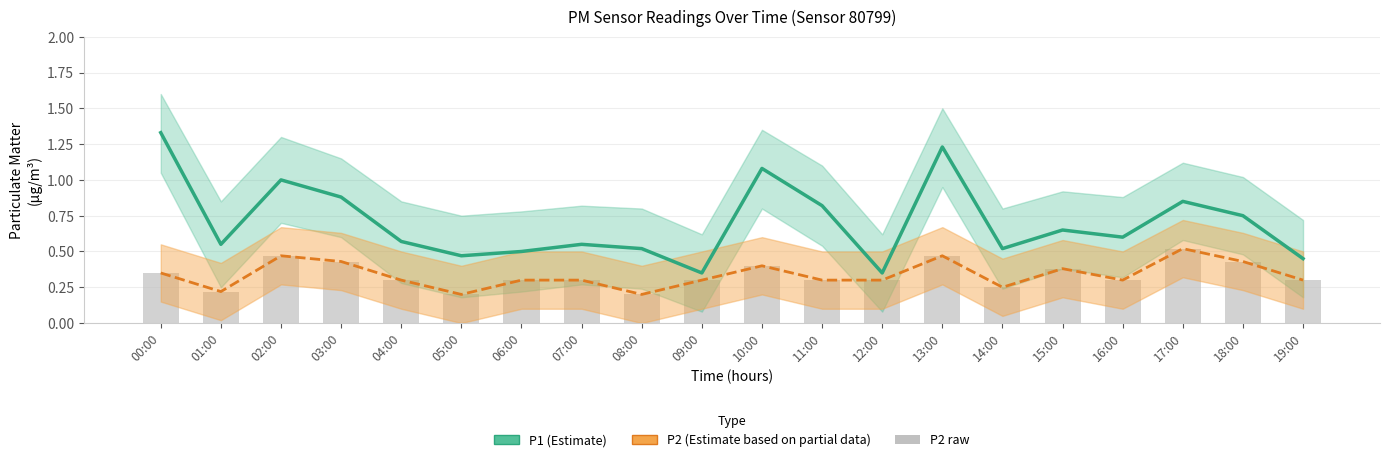

What is the difference between the maximum and minimum values in the P2 raw series?

0.3